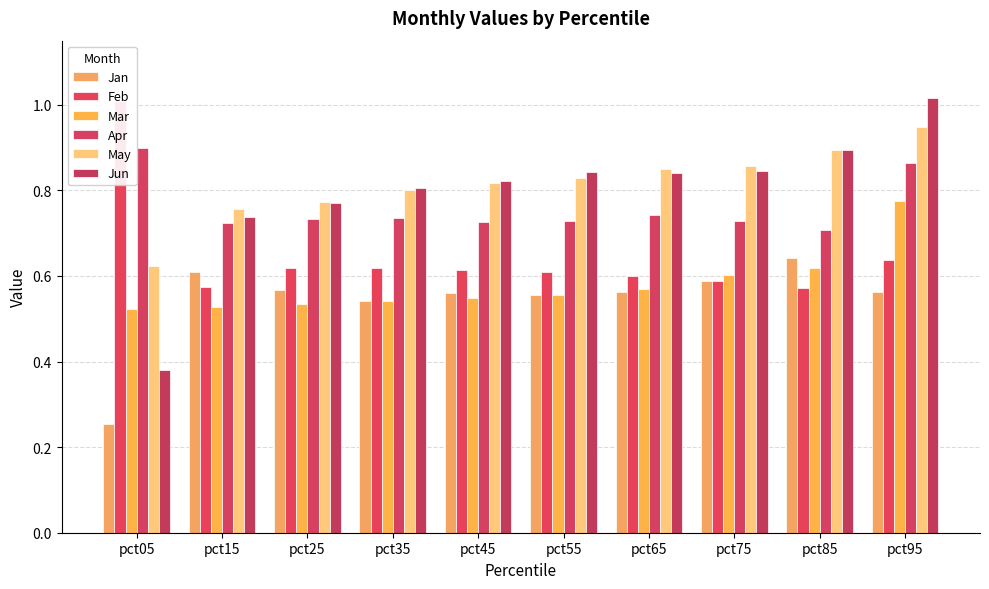

What are all the series names shown in the legend?

Jan, Feb, Mar, Apr, May, Jun